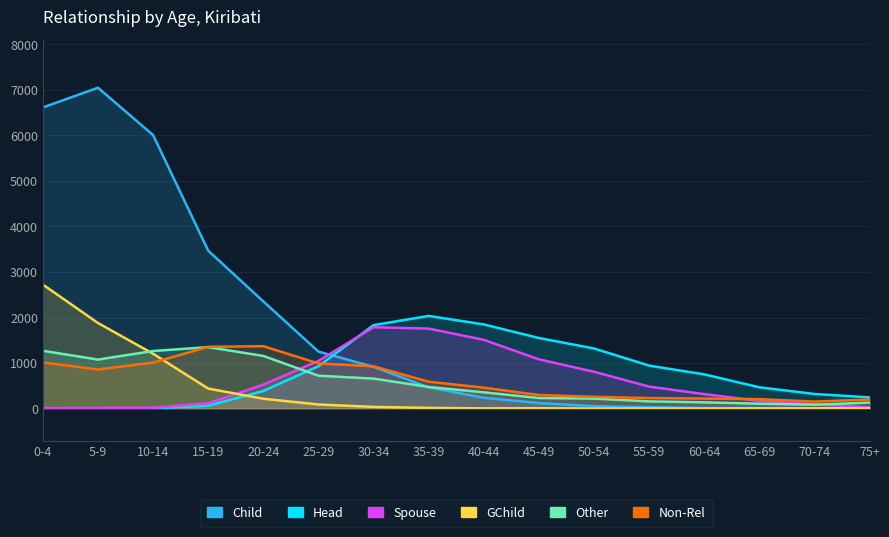

List the labels in order of Head value, smallest first.

0-4, 5-9, 10-14, 15-19, 75+, 70-74, 20-24, 65-69, 60-64, 25-29, 55-59, 50-54, 45-49, 30-34, 40-44, 35-39